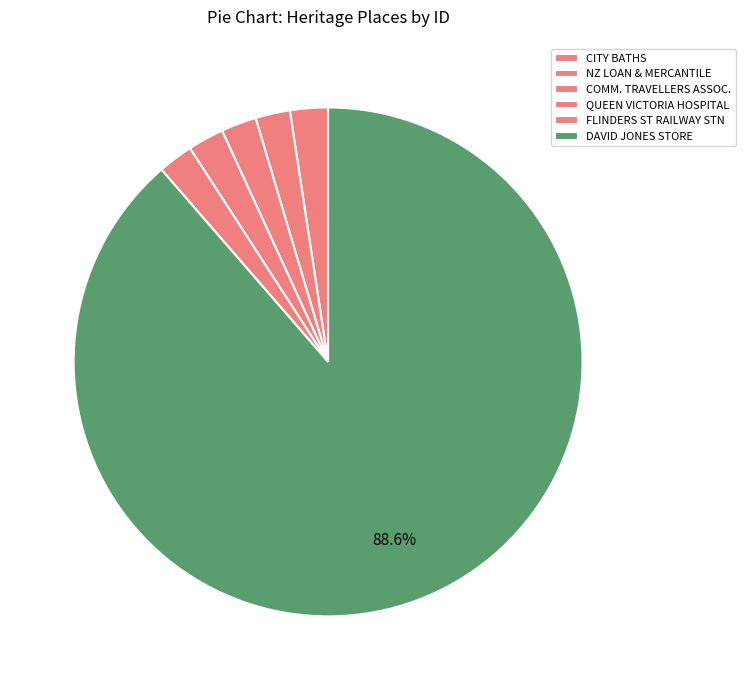

Count the number of slices in the pie.

6